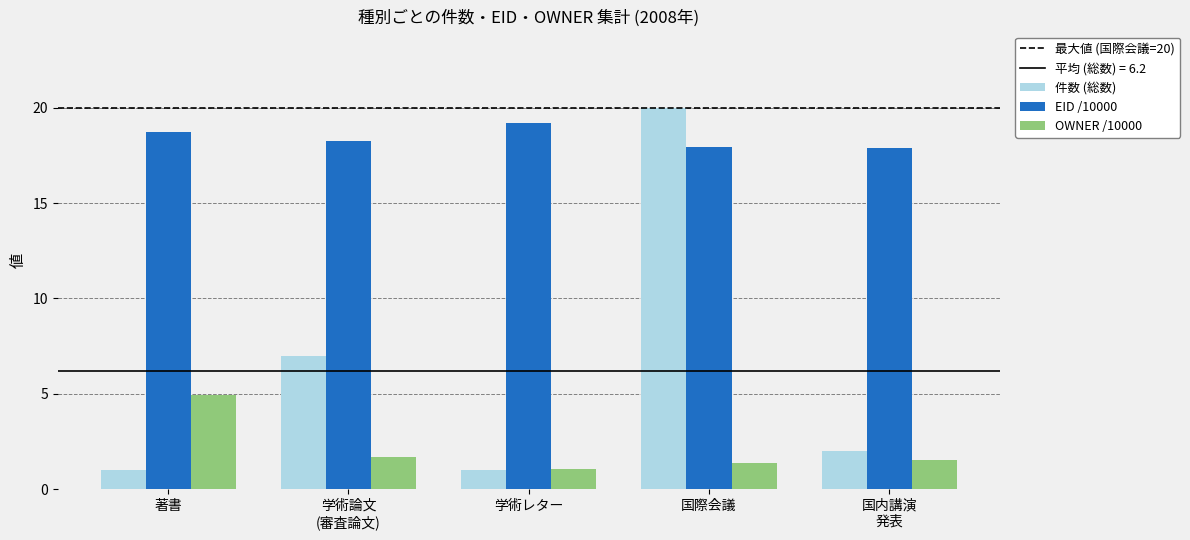

Which series has the largest total across all categories?

EID /10000